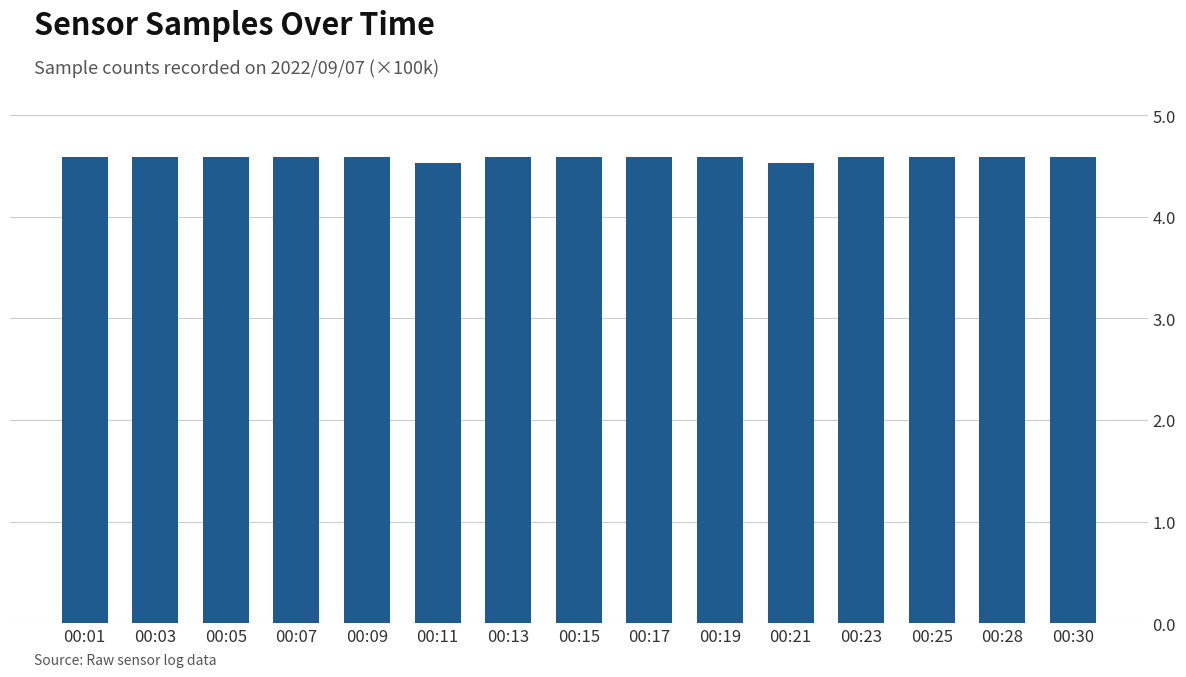

Is it true that the value at 00:25 is 4.6?

True